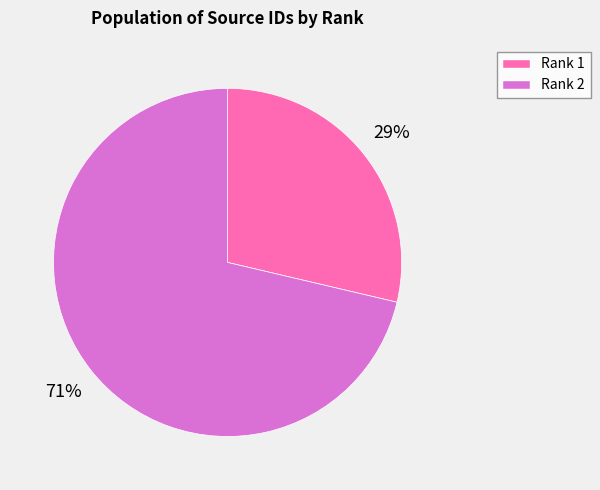

Is it true that Rank 2 is 71% of the pie?

True